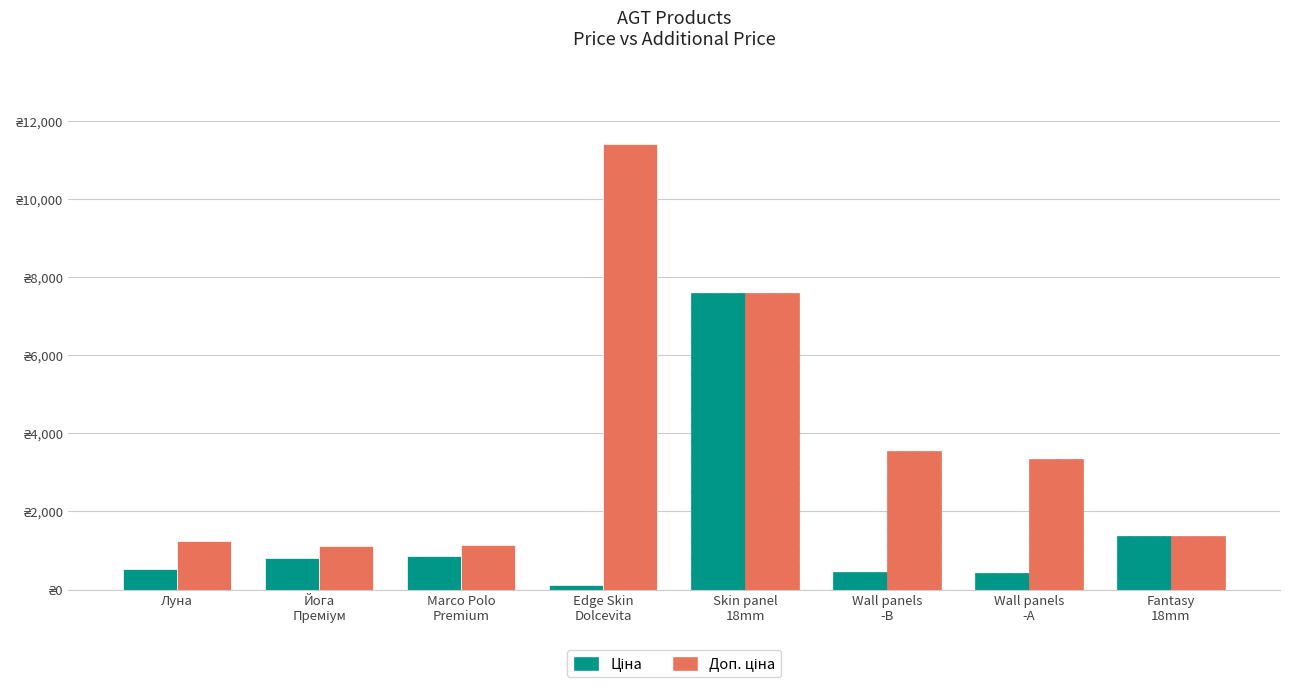

Which series has the largest range (max minus min)?

Доп. ціна